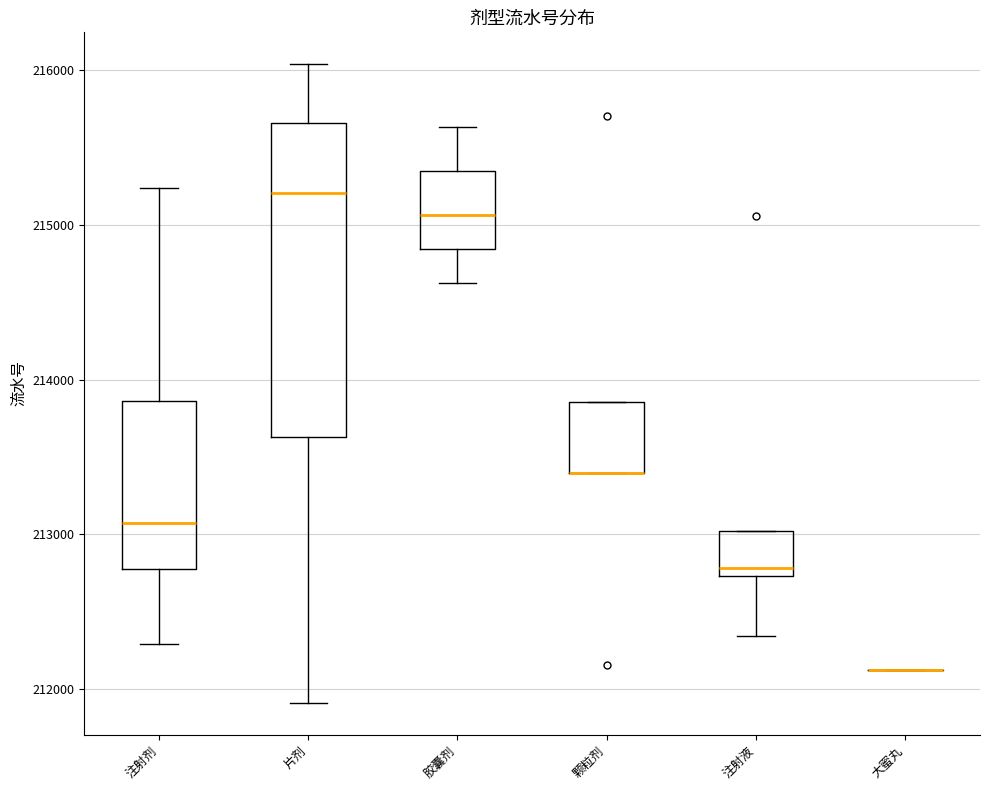

Comparing the boxes themselves (not the whiskers), which one is the tallest?

片剂